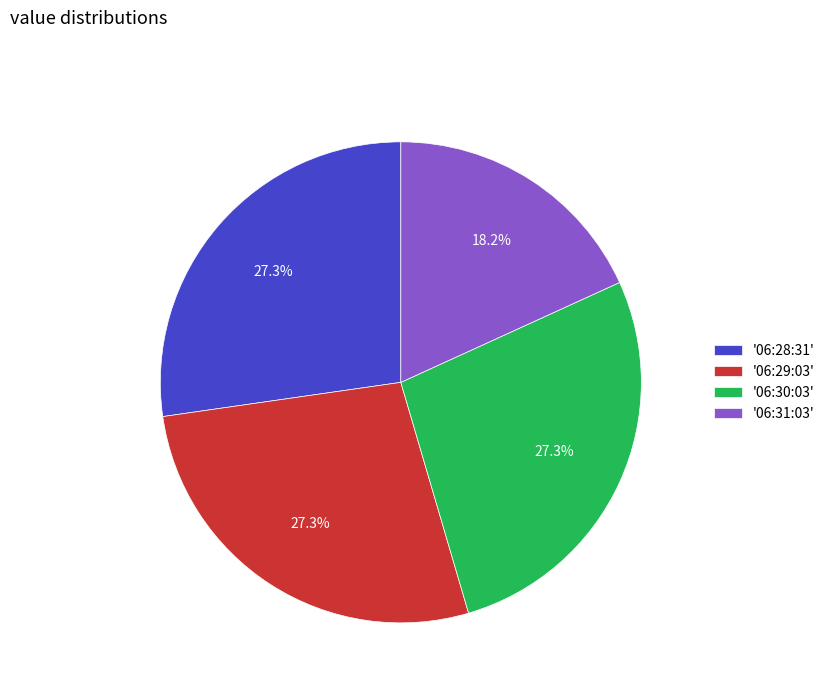

Is there any slice that represents more than half of the pie?

No